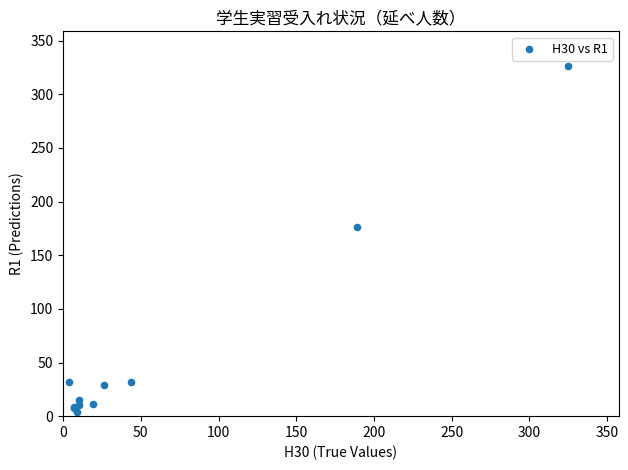

What Y value in the scatter plot is closest to 165?

176